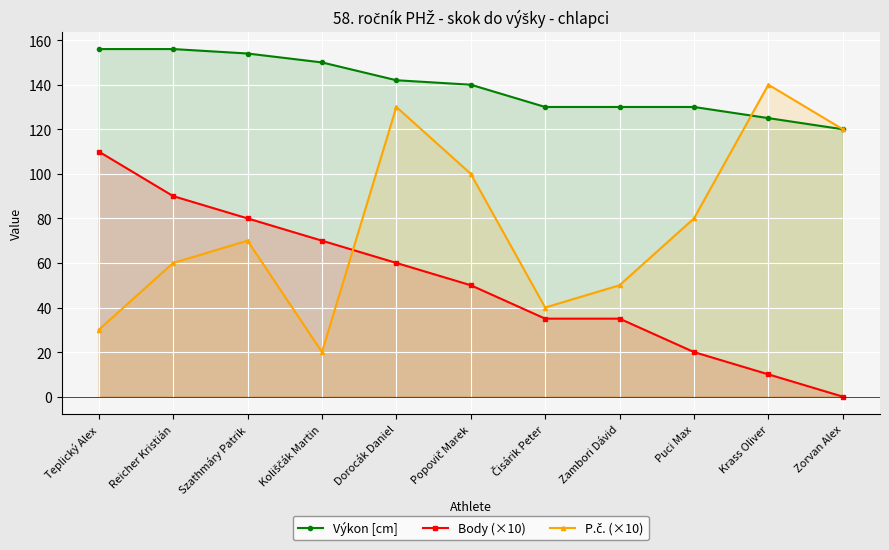

How many intersections are there between P.č. (×10) and Body (×10)?

1